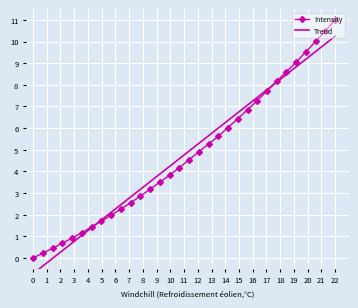

What is the difference between the maximum and second lowest values in the Intensity series?

10.8